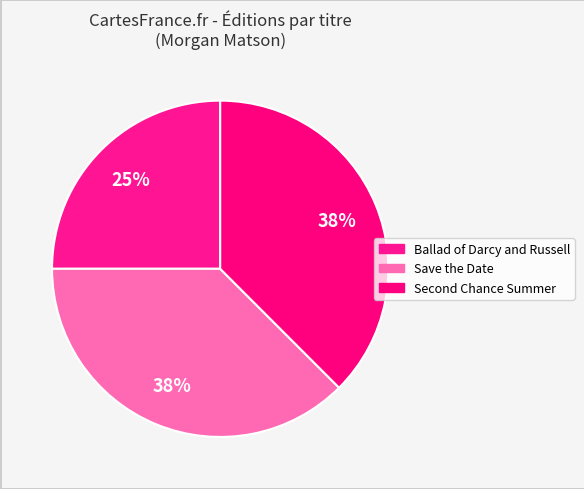

How many slices are in this pie chart?

3